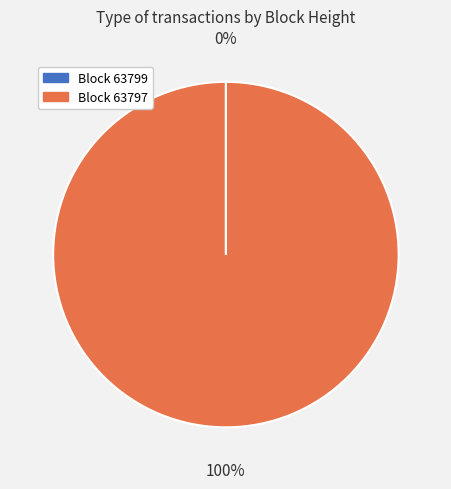

To the nearest percent, what is the average slice percentage?

50%